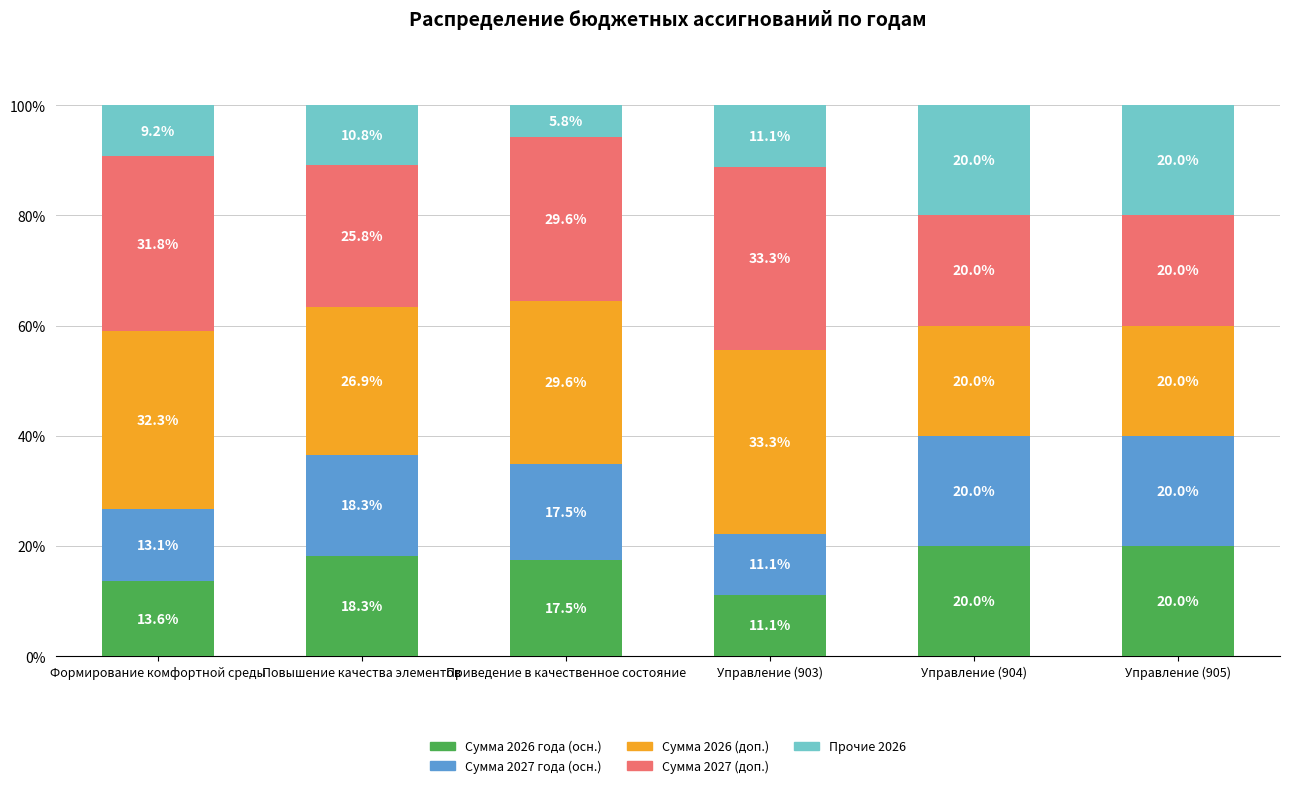

What is the total value across all series at Формирование комфортной среды?

100.0